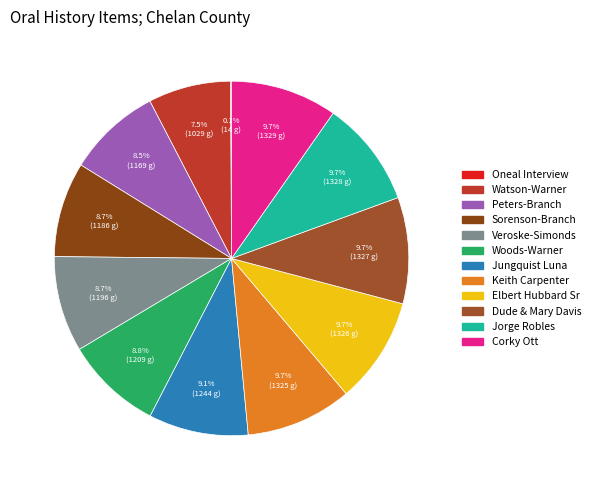

What is the total percentage of Elbert Hubbard Sr and Jungquist Luna?

18.8%